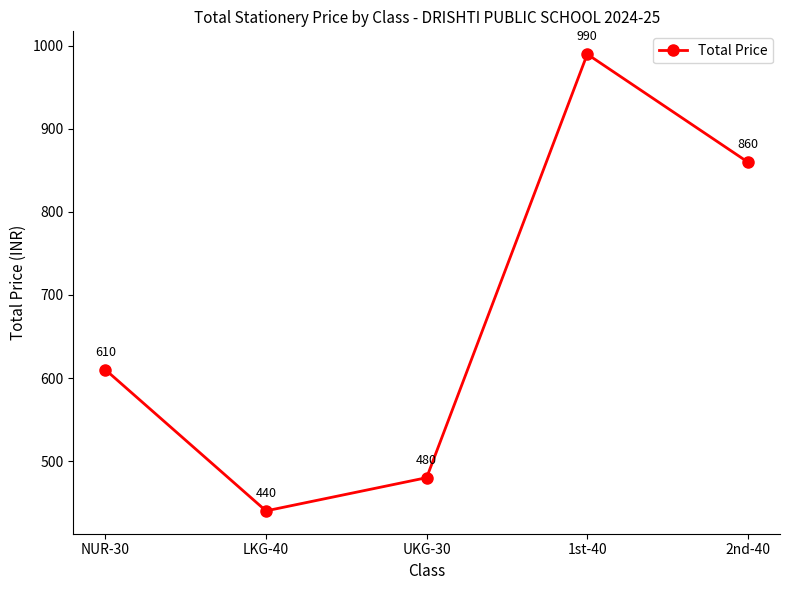

Which has a higher value, NUR-30 or 1st-40?

1st-40